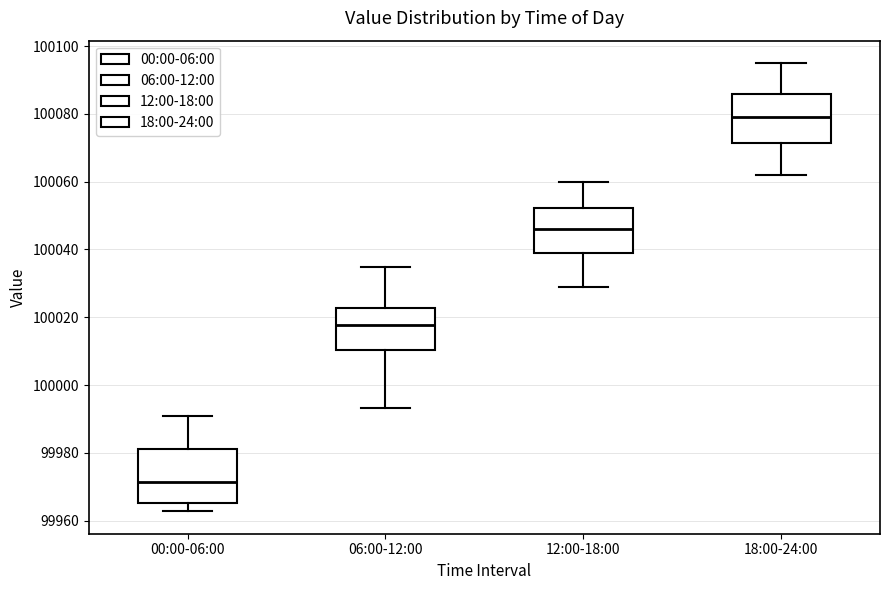

Reading left to right, read every box against the y-axis: the position of its median line, the range the box covers, and the ends of its whiskers. The values are not printed on the chart, so give them approximately, as read against the axis.

00:00-06:00: median 99972, box 99966 to 99982, whiskers 99962 to 99990
06:00-12:00: median 100018, box 100010 to 100022, whiskers 99994 to 100034
12:00-18:00: median 100046, box 100040 to 100052, whiskers 100028 to 100060
18:00-24:00: median 100080, box 100072 to 100086, whiskers 100062 to 100096